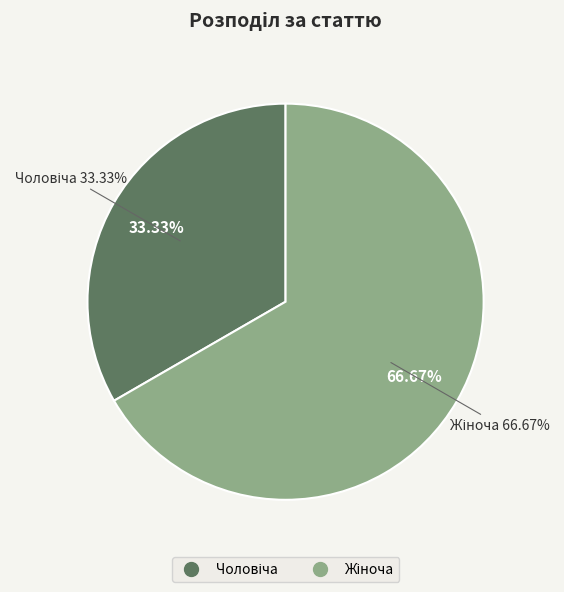

Count the number of slices in the pie.

2